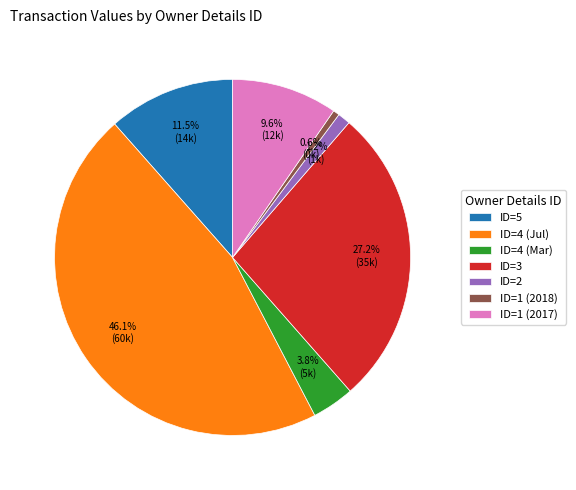

Approximately how many times larger is the value at ID=5 compared to ID=1 (2017)?

1.2